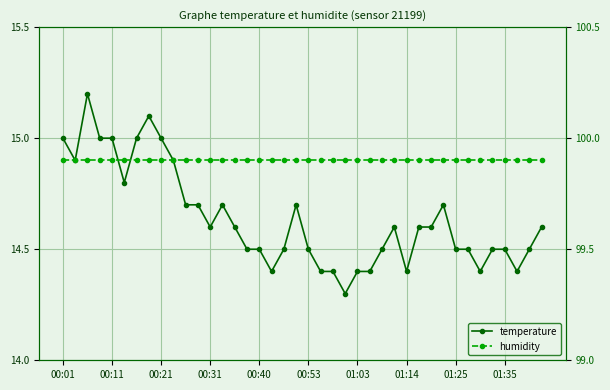

True or false: humidity has a value of 140.8 at 19.

False